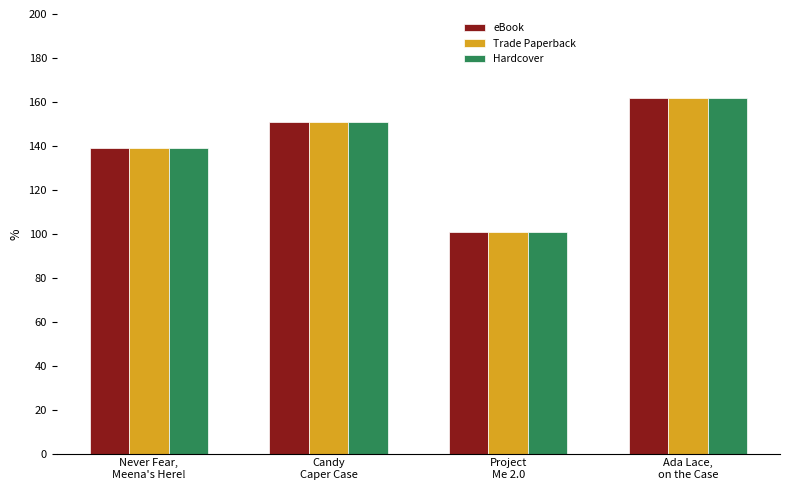

What is the difference between the second highest and second lowest values in the Hardcover series?

11.6